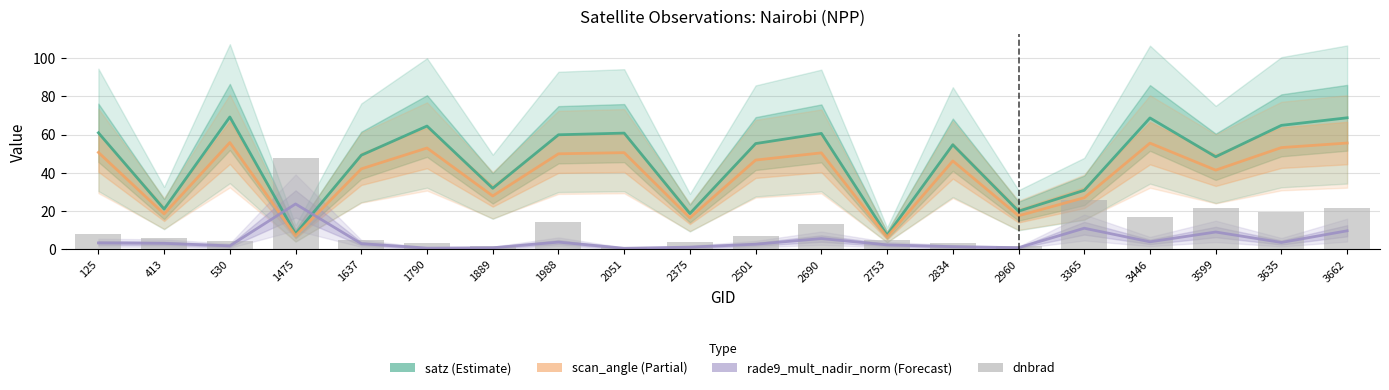

At how many categories does at least one series exceed 18?

19